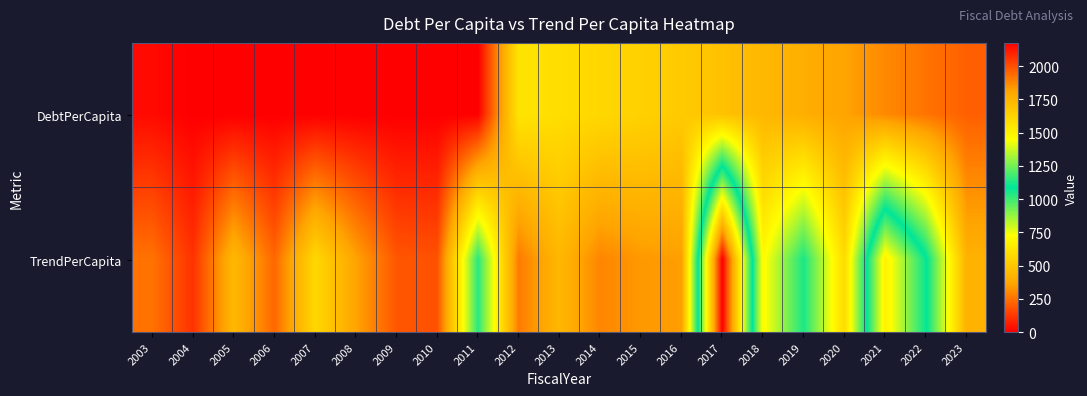

Which series has the widest spread of values?

TrendPerCapita